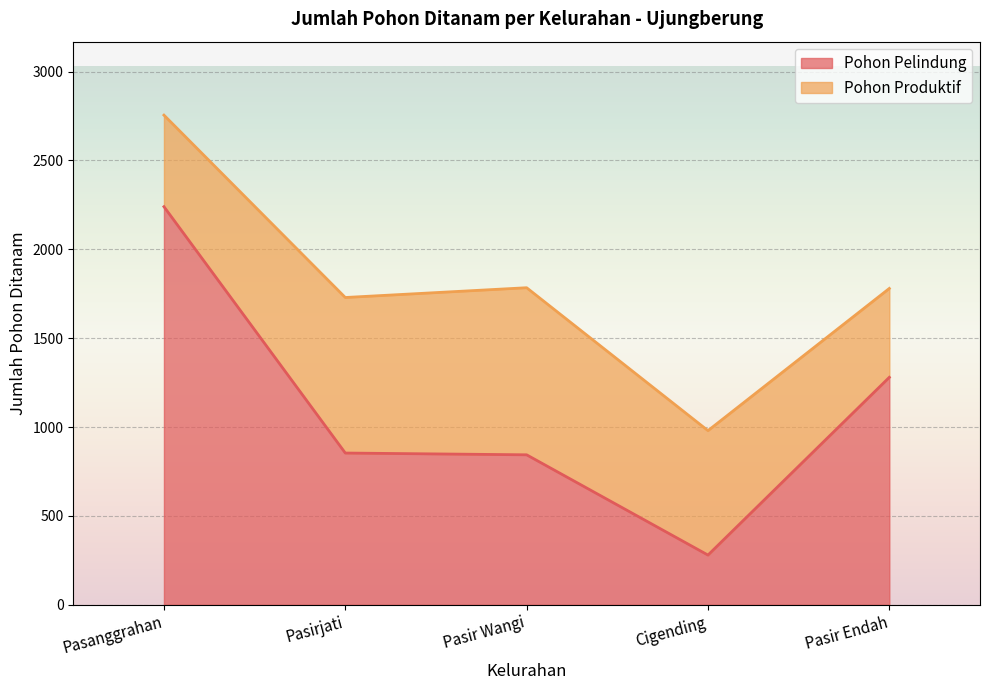

What position from the right is Pasir Endah?

1